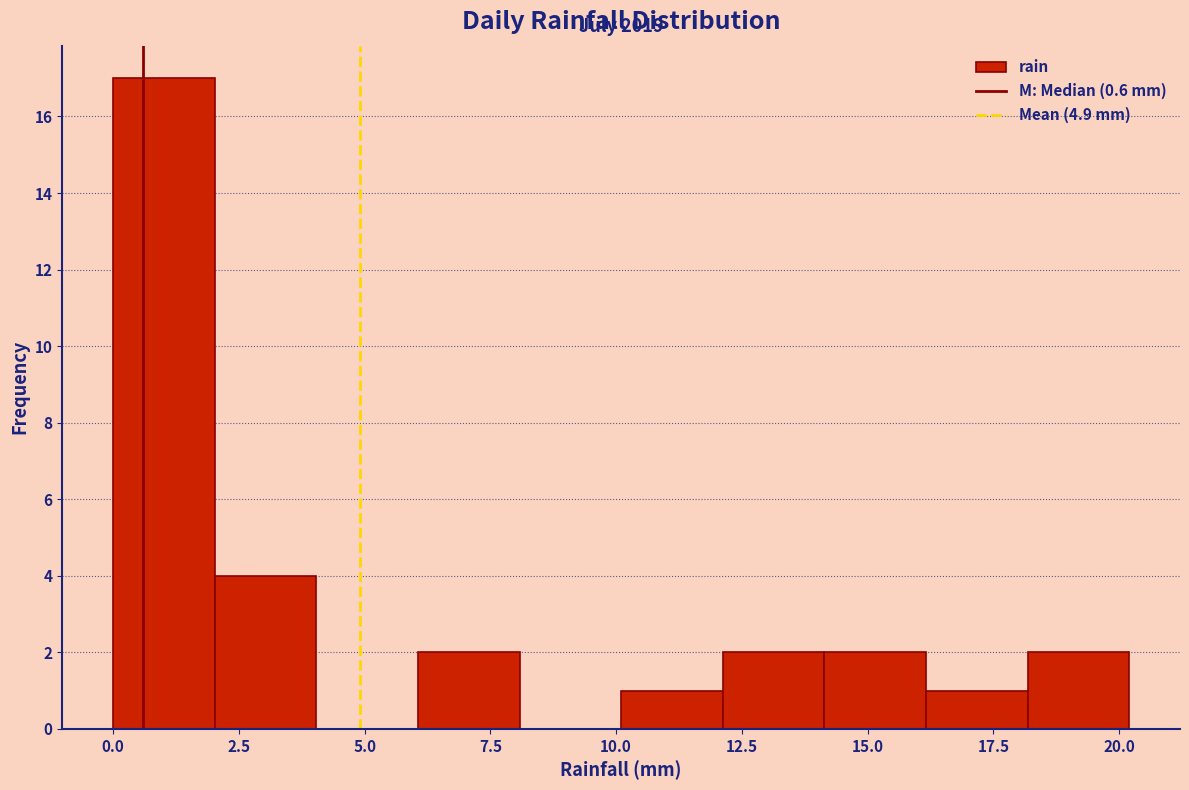

Over which range of the x-axis is the bar tallest?

0 to 2